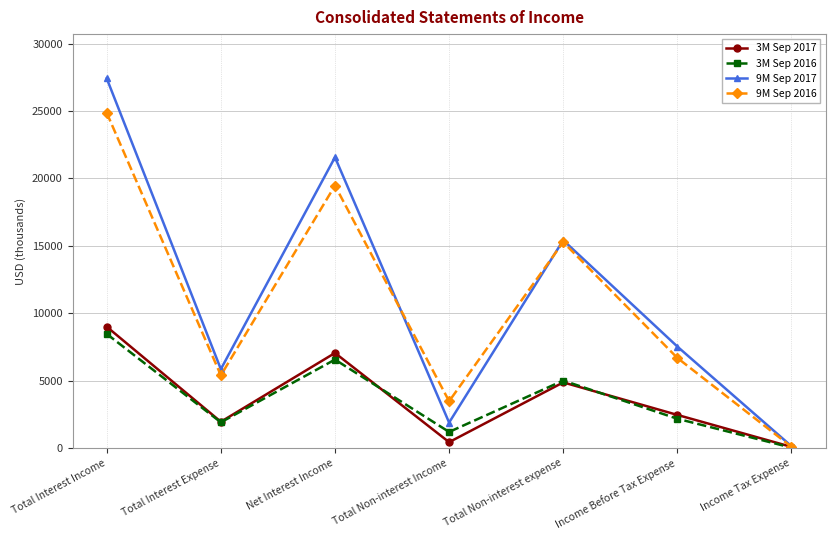

Where is the first local maximum for 9M Sep 2017?

Net Interest Income